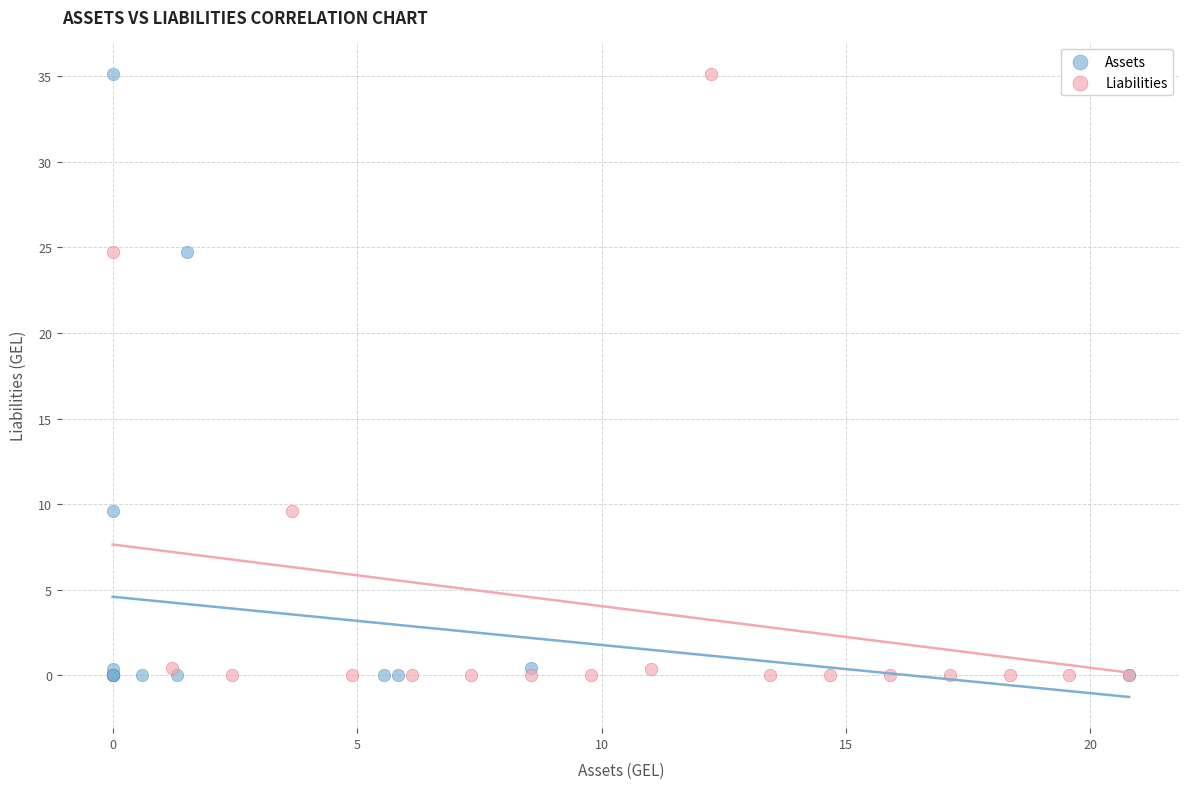

What are all the series names shown in the legend?

Assets, Liabilities